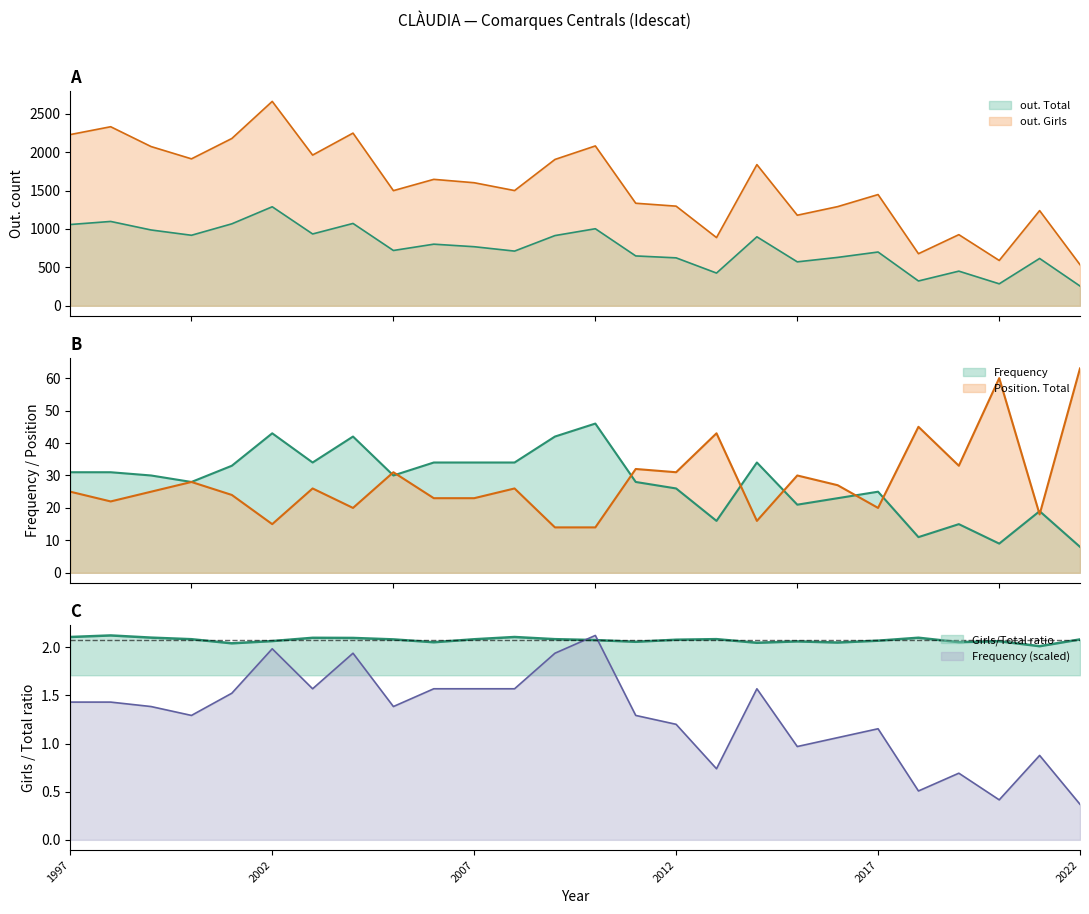

Where is the first local minimum for Position. Total?

1998